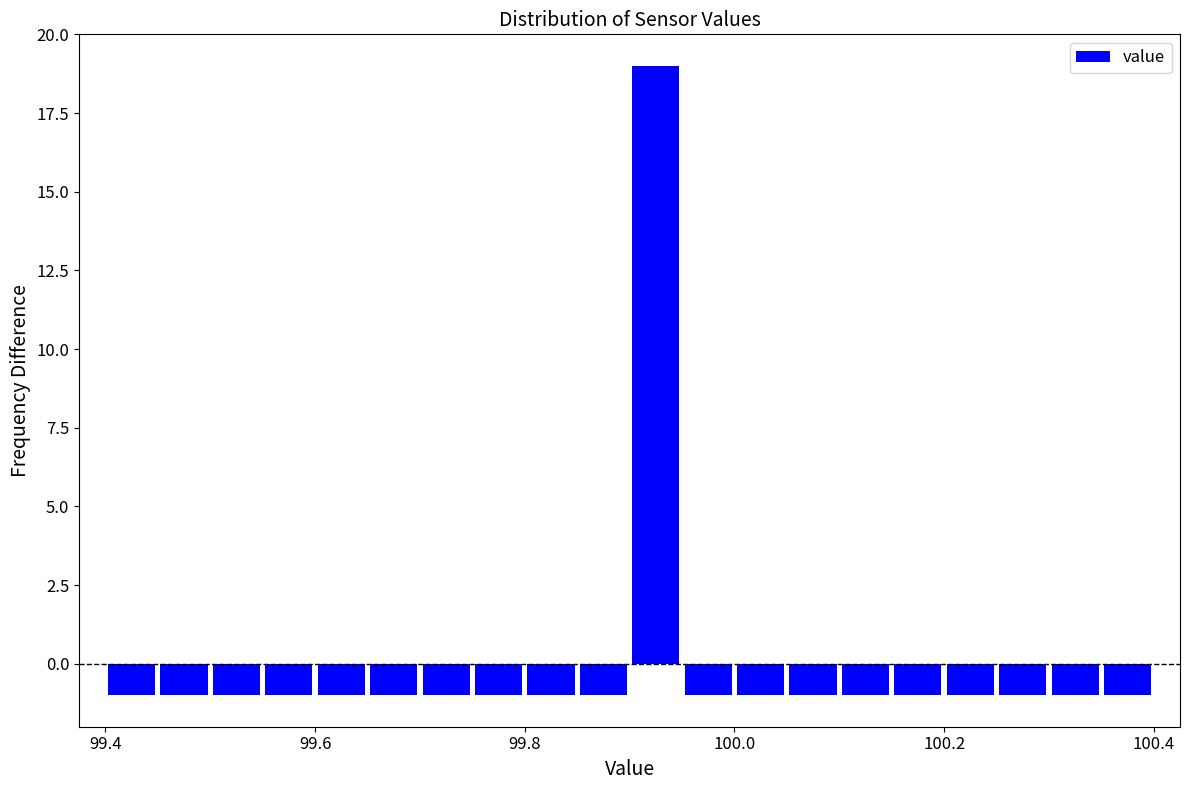

Around what value on the x-axis is the tallest bar? Give the approximate position of its centre, as read against the axis.

99.92